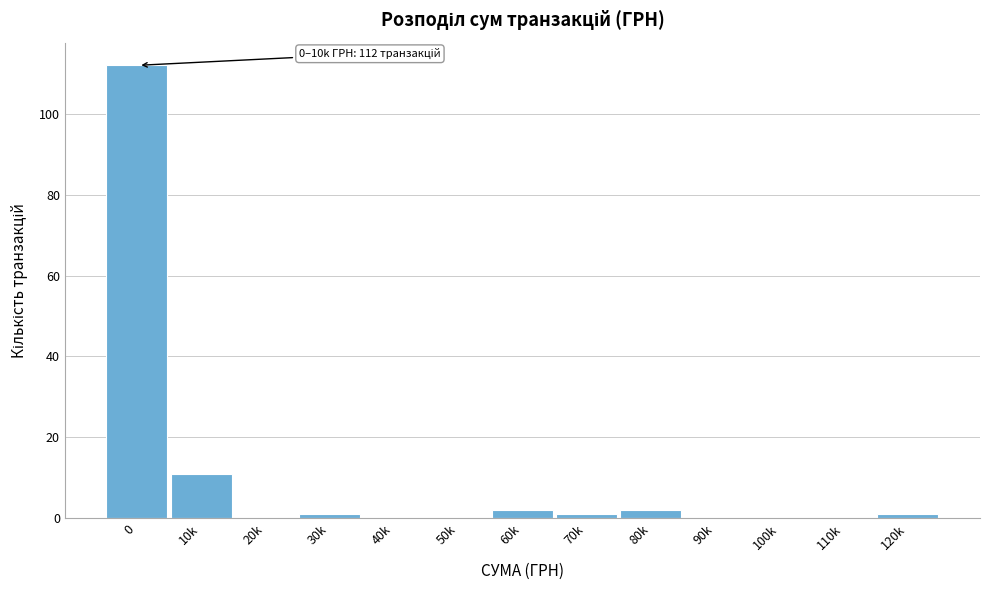

Reading left to right, transcribe all the data shown in this chart.

0=112	10k=11	20k=0	30k=1	40k=0	50k=0	60k=2	70k=1	80k=2	90k=0	100k=0	110k=0	120k=1